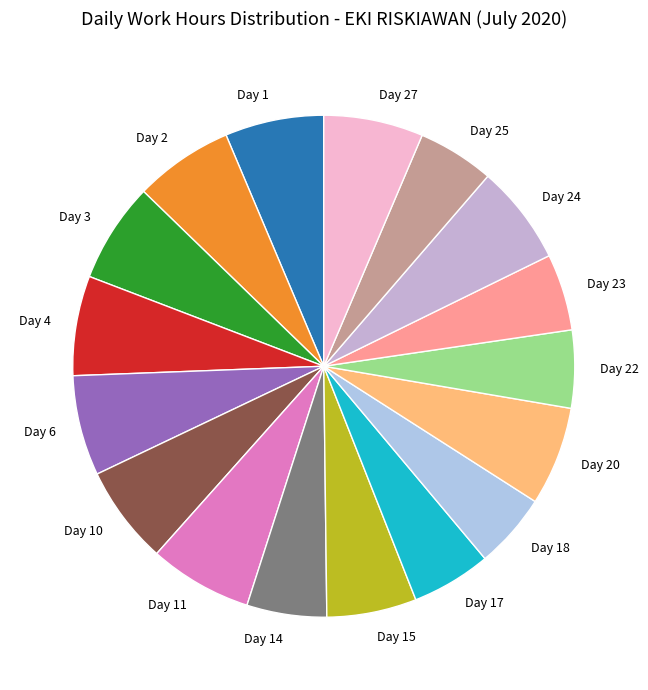

Which has a higher value, Day 11 or Day 15?

Day 11